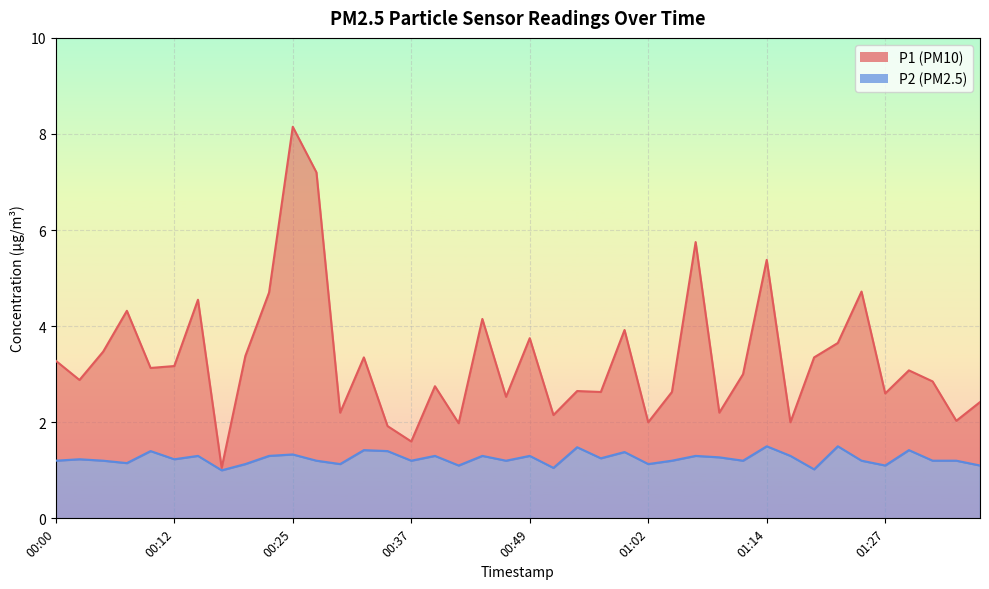

Reading left to right, transcribe all the data shown in this chart.

P1: 3.3	2.9	3.5	4.3	3.1	3.2	4.5	1.1	3.4	4.7	8.2	7.2	2.2	3.4	1.9	1.6	2.8	2.0	4.2	2.5	3.8	2.1	2.6	2.6	3.9	2.0	2.6	5.8	2.2	3.0	5.4	2.0	3.4	3.6	4.7	2.6	3.1	2.9	2.0	2.4
P2: 1.2	1.2	1.2	1.1	1.4	1.2	1.3	1.0	1.1	1.3	1.3	1.2	1.1	1.4	1.4	1.2	1.3	1.1	1.3	1.2	1.3	1.1	1.5	1.2	1.4	1.1	1.2	1.3	1.3	1.2	1.5	1.3	1.0	1.5	1.2	1.1	1.4	1.2	1.2	1.1